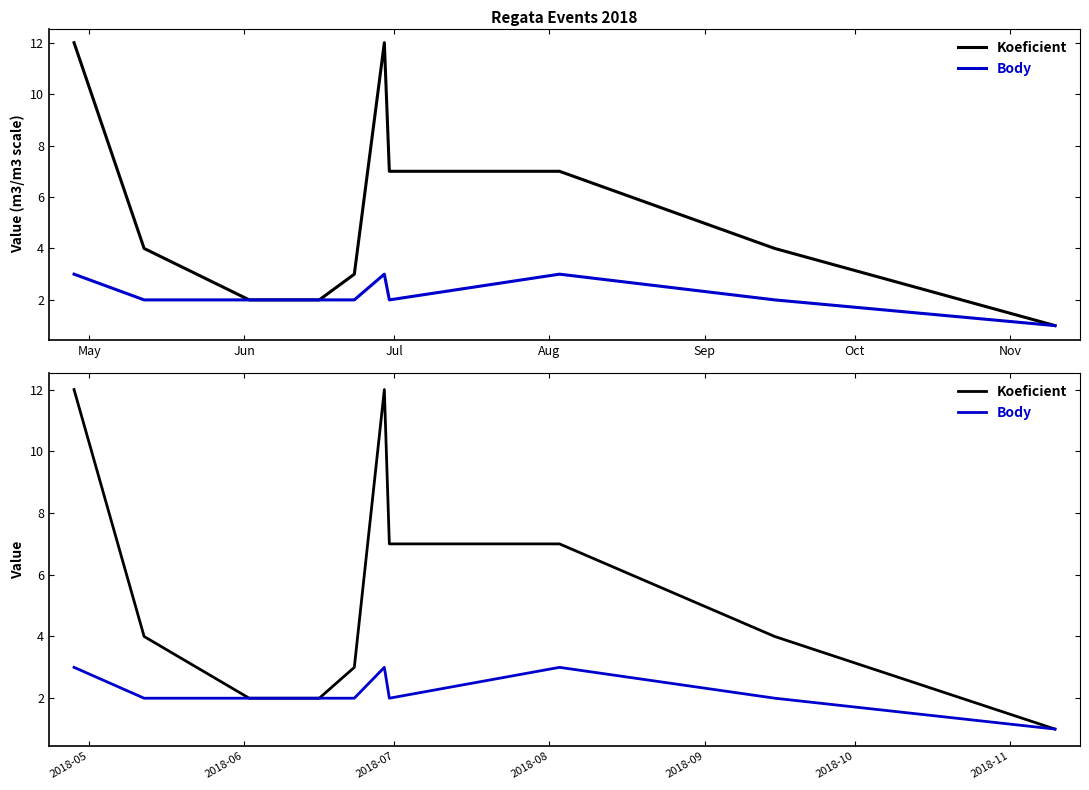

Which series has the widest spread of values?

Koeficient